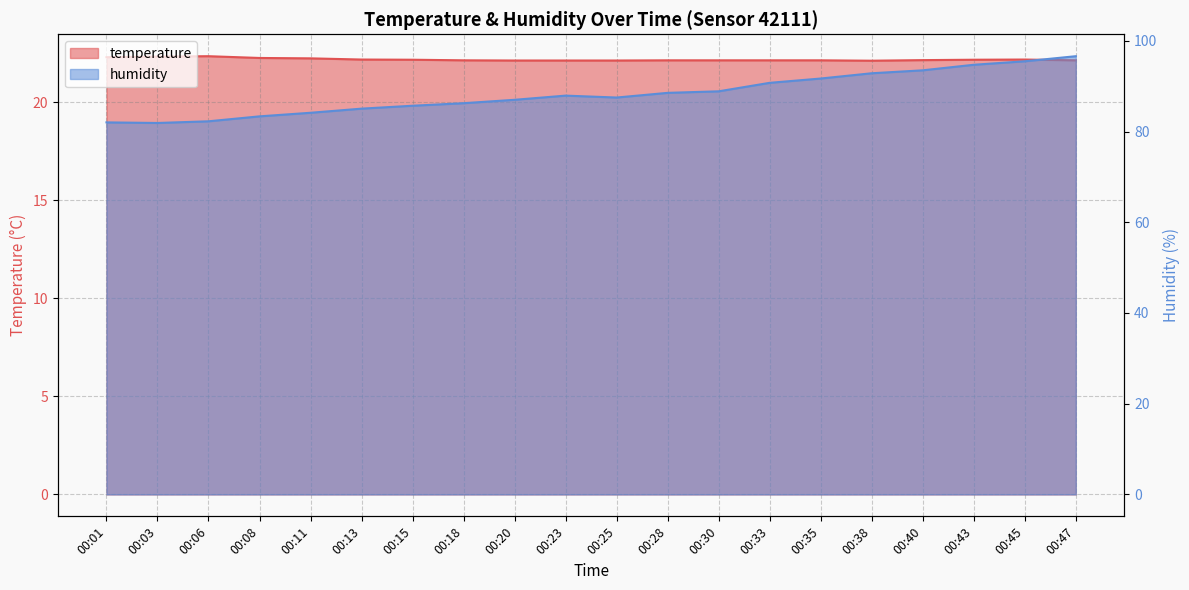

Is it true that temperature equals 22.1 at 00:28?

True